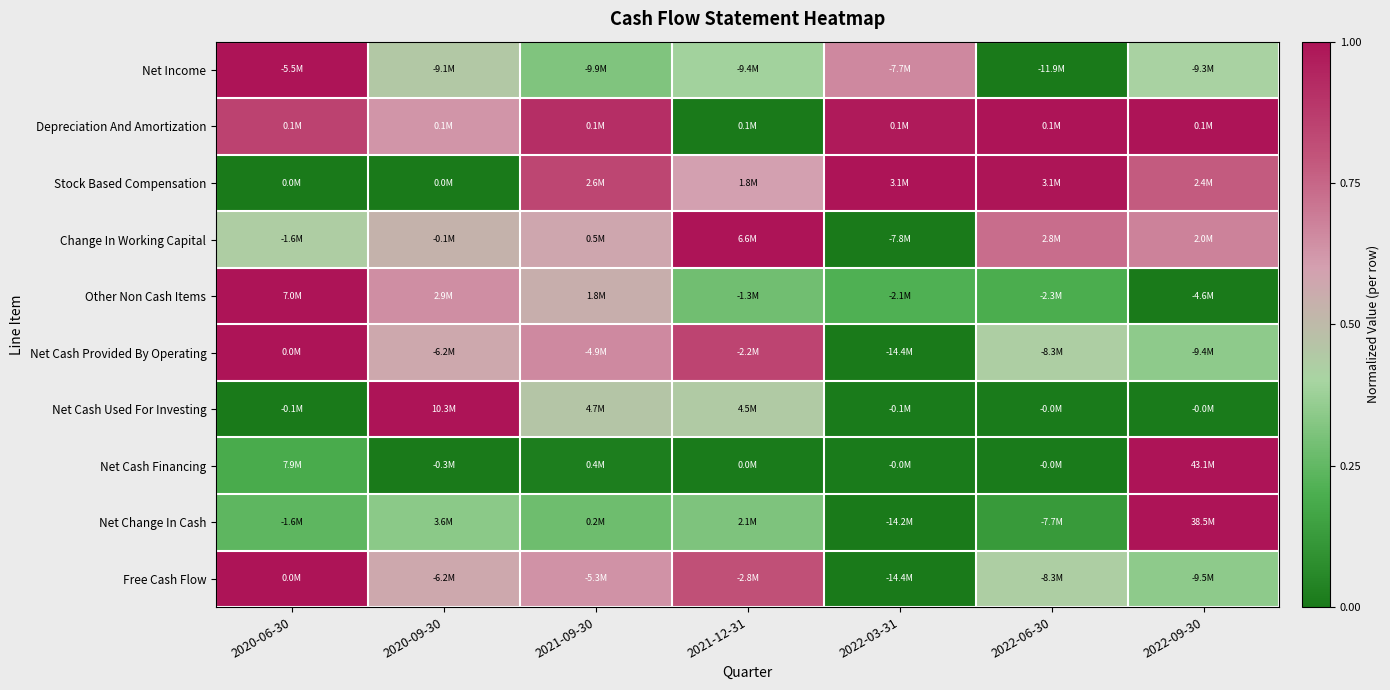

Reading right to left, list all the values displayed in this chart.

Net Income: 2022-09-30=0.4	2022-06-30=0.0	2022-03-31=0.7	2021-12-31=0.4	2021-09-30=0.3	2020-09-30=0.4	2020-06-30=1.0
Depreciation And Amortization: 2022-09-30=1.0	2022-06-30=1.0	2022-03-31=1.0	2021-12-31=0.0	2021-09-30=0.9	2020-09-30=0.6	2020-06-30=0.9
Stock Based Compensation: 2022-09-30=0.8	2022-06-30=1.0	2022-03-31=1.0	2021-12-31=0.6	2021-09-30=0.8	2020-09-30=0.0	2020-06-30=0.0
Change In Working Capital: 2022-09-30=0.7	2022-06-30=0.7	2022-03-31=0.0	2021-12-31=1.0	2021-09-30=0.6	2020-09-30=0.5	2020-06-30=0.4
Other Non Cash Items: 2022-09-30=0.0	2022-06-30=0.2	2022-03-31=0.2	2021-12-31=0.3	2021-09-30=0.5	2020-09-30=0.6	2020-06-30=1.0
Net Cash Provided By Operating: 2022-09-30=0.3	2022-06-30=0.4	2022-03-31=0.0	2021-12-31=0.8	2021-09-30=0.7	2020-09-30=0.6	2020-06-30=1.0
Net Cash Used For Investing: 2022-09-30=0.0	2022-06-30=0.0	2022-03-31=0.0	2021-12-31=0.4	2021-09-30=0.5	2020-09-30=1.0	2020-06-30=0.0
Net Cash Financing: 2022-09-30=1.0	2022-06-30=0.0	2022-03-31=0.0	2021-12-31=0.0	2021-09-30=0.0	2020-09-30=0.0	2020-06-30=0.2
Net Change In Cash: 2022-09-30=1.0	2022-06-30=0.1	2022-03-31=0.0	2021-12-31=0.3	2021-09-30=0.3	2020-09-30=0.3	2020-06-30=0.2
Free Cash Flow: 2022-09-30=0.3	2022-06-30=0.4	2022-03-31=0.0	2021-12-31=0.8	2021-09-30=0.6	2020-09-30=0.6	2020-06-30=1.0